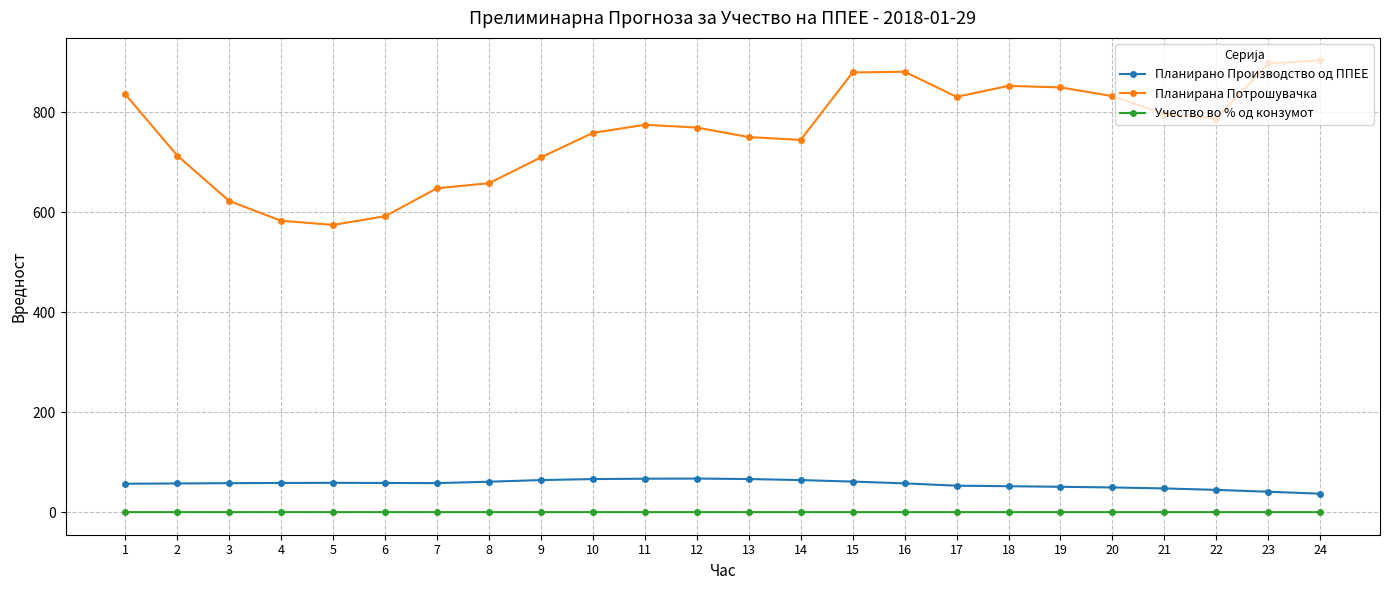

How many data points in Планирана Потрошувачка are less than 775?

12